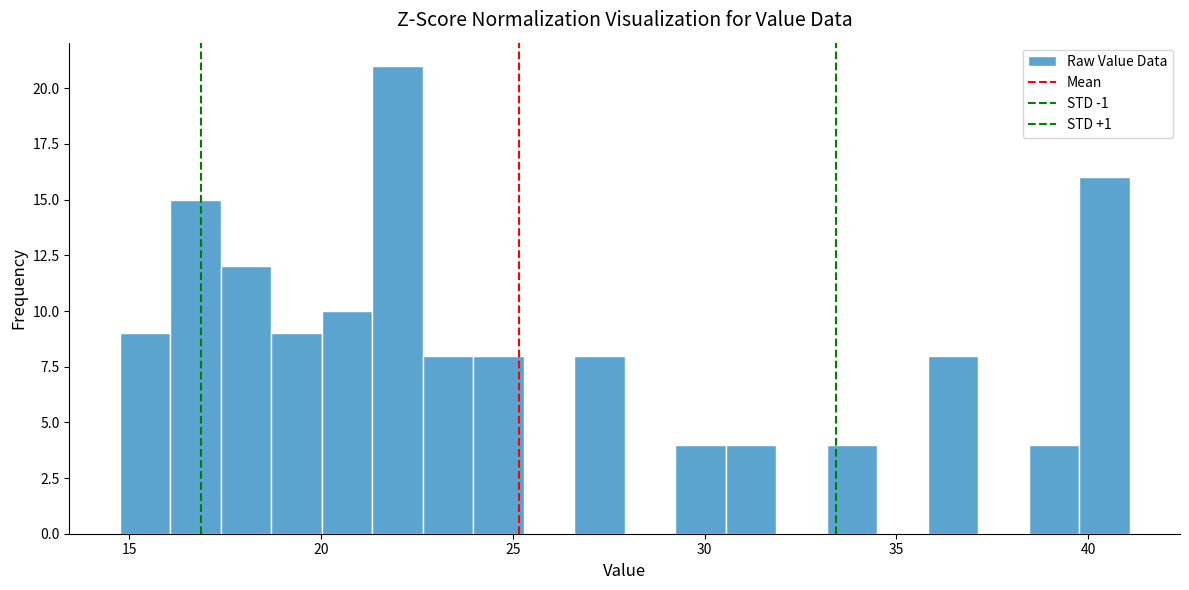

Around what value on the x-axis is the tallest bar? Give the approximate position of its centre, as read against the axis.

22.0